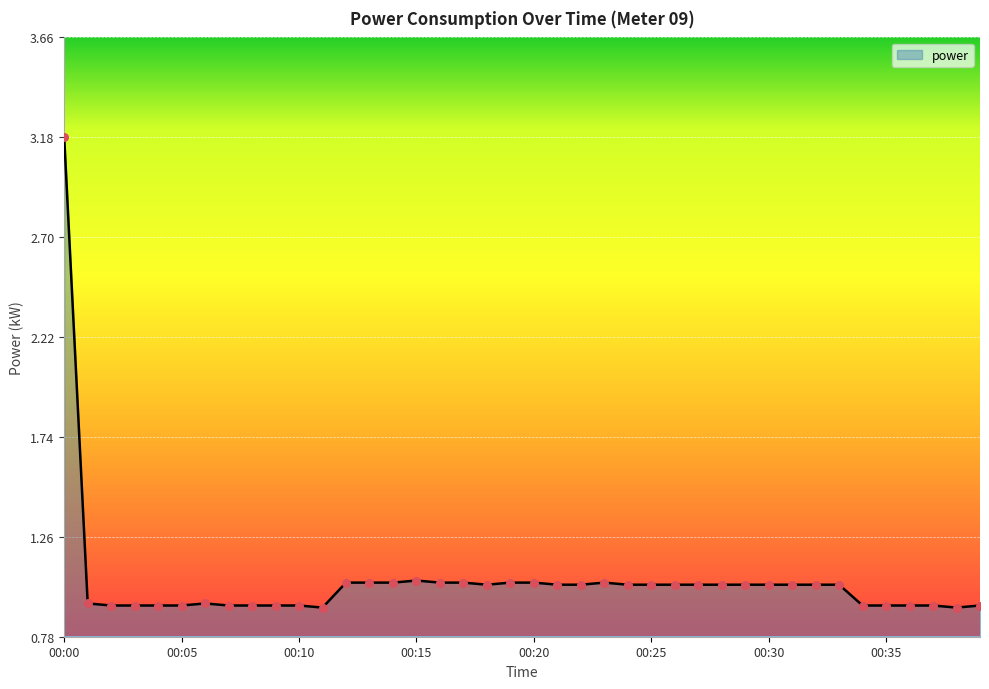

What is the maximum value shown in the chart?

3.2